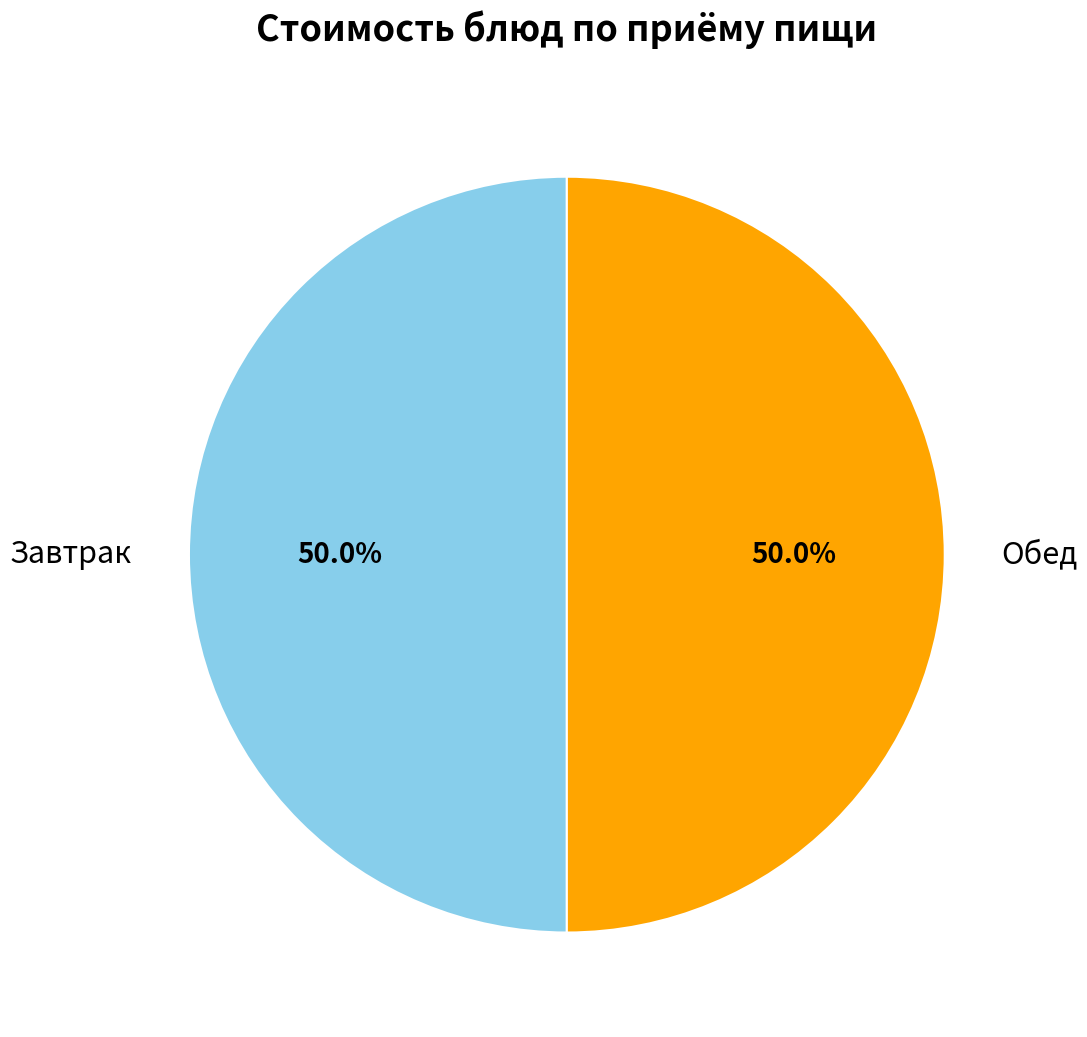

Count the number of slices in the pie.

2